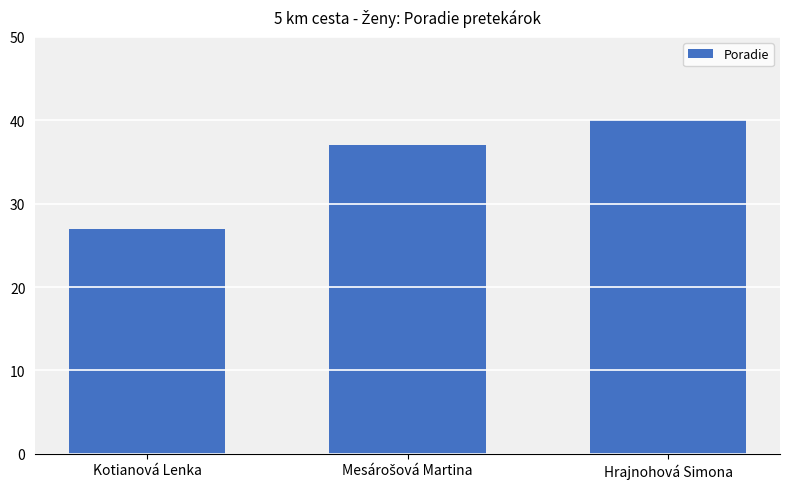

How many values are below 37?

1